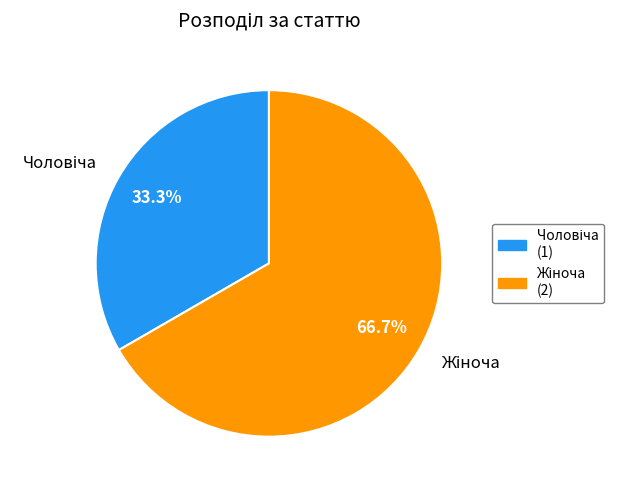

To the nearest percent, what is the difference between the largest and smallest slice percentages?

33%